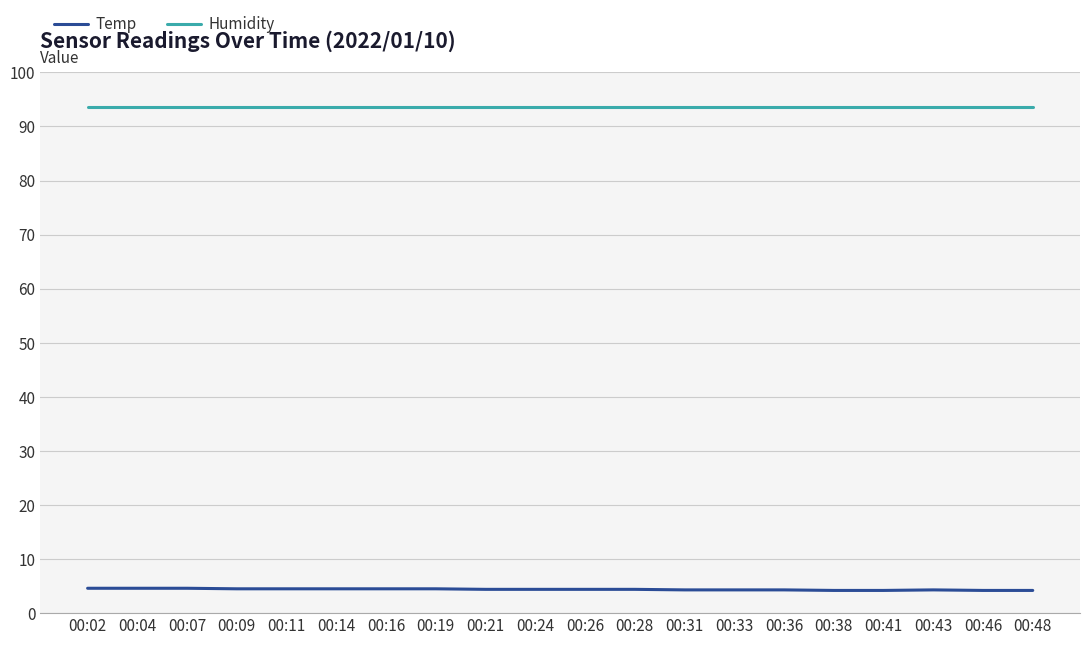

At 00:48, list the series in order from smallest to largest.

Temp, Humidity